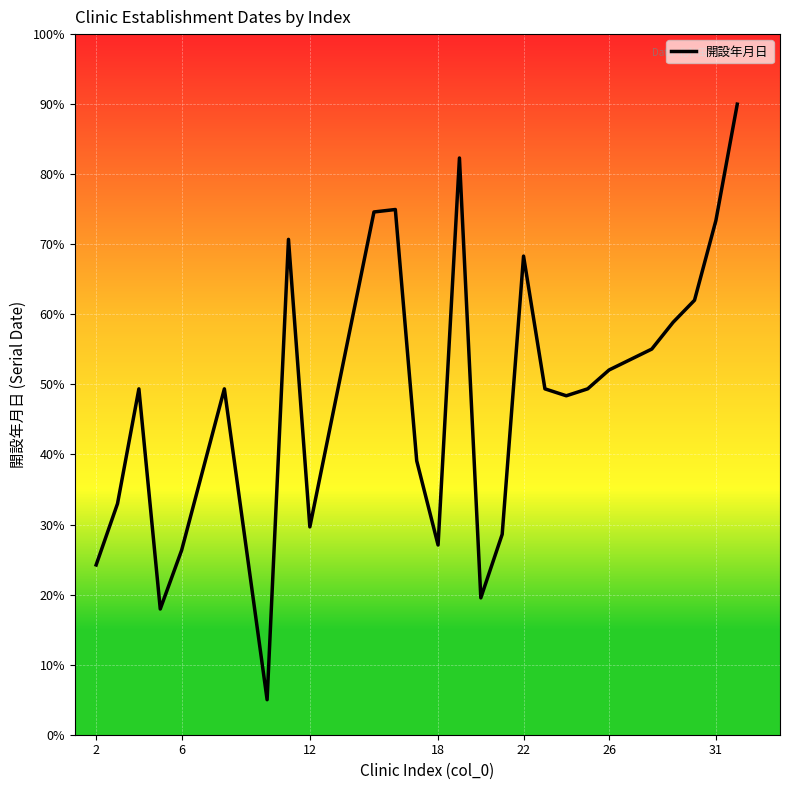

What is the minimum value shown in the chart?

5.0